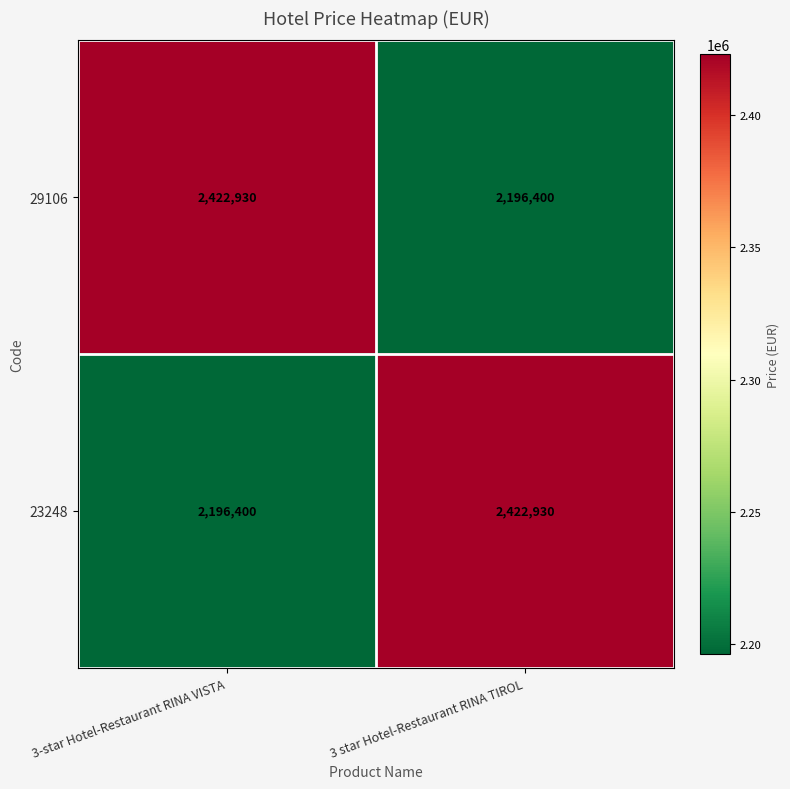

Reading left to right, transcribe all the data shown in this chart.

29106: 3-star Hotel-Restaurant RINA VISTA=2422930	3 star Hotel-Restaurant RINA TIROL=2196400
23248: 3-star Hotel-Restaurant RINA VISTA=2196400	3 star Hotel-Restaurant RINA TIROL=2422930